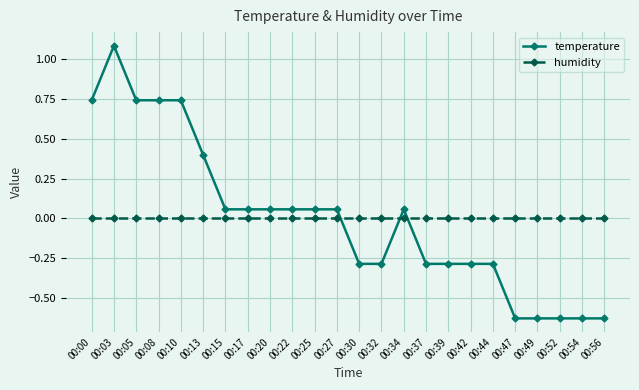

At which category does temperature reach its first local peak?

00:03